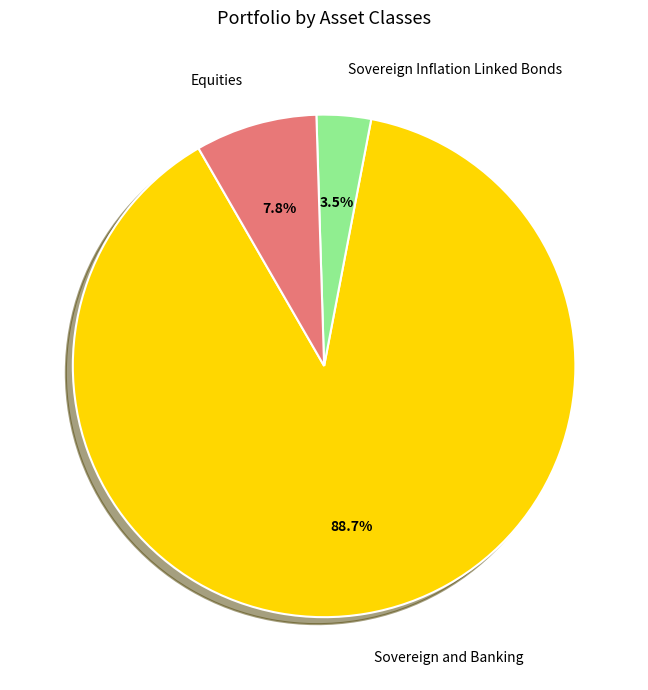

How many segments does this pie chart have?

3